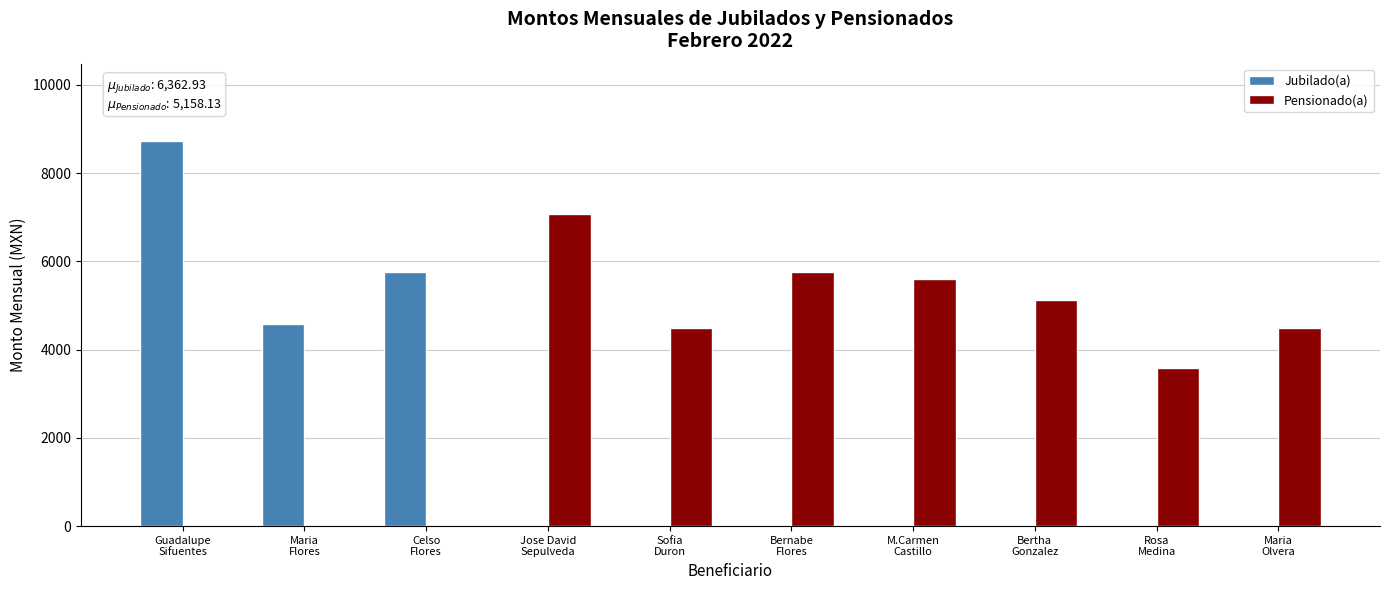

True or false: Jubilado(a) has a value of 0.0 at M.Carmen
Castillo.

True